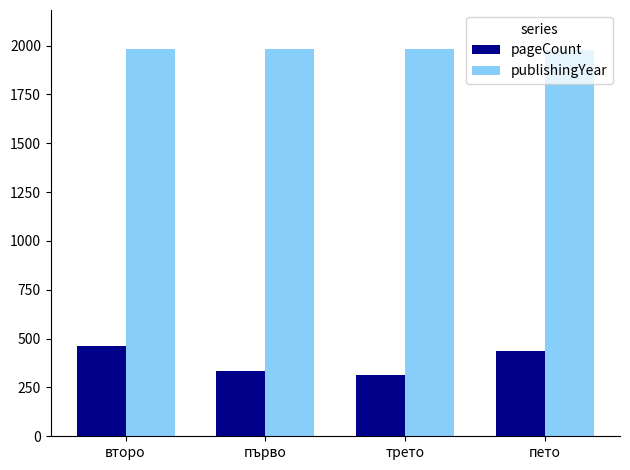

Which series has the largest total across all categories?

publishingYear